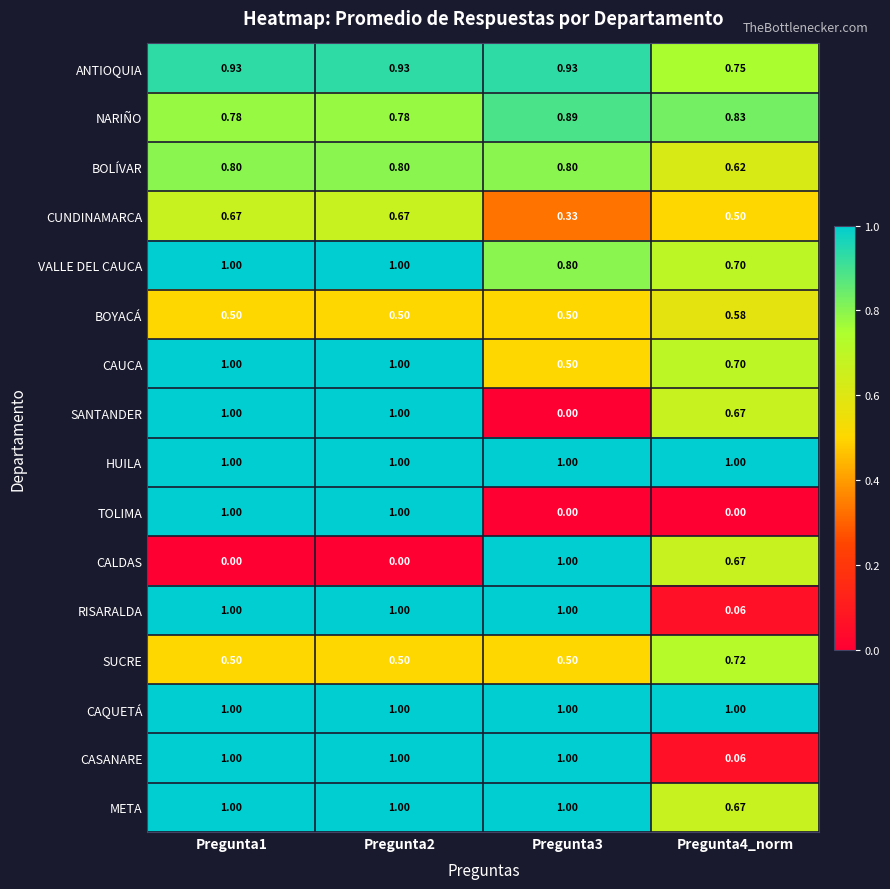

Is the value of SUCRE at Pregunta1 greater than the value of HUILA at Pregunta4_norm?

No